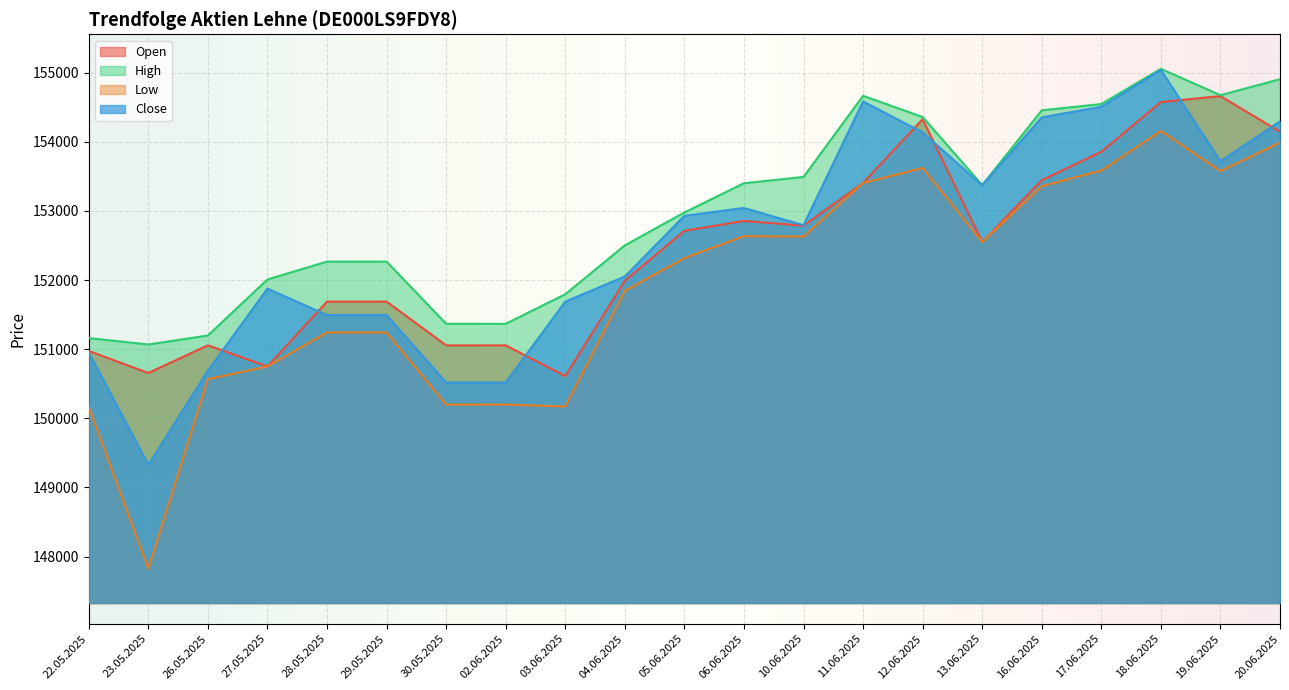

Reading left to right, extract all data points from this chart.

Open: 150974	150656	151056	150751	151689	151689	151055	151055	150611	151991	152712	152856	152787	153405	154328	152551	153445	153856	154576	154662	154146
High: 151160	151068	151198	152009	152267	152267	151367	151367	151795	152502	152978	153401	153492	154666	154359	153374	154456	154547	155056	154675	154906
Low: 150163	147827	150566	150751	151242	151242	150199	150199	150171	151844	152318	152635	152630	153405	153623	152551	153359	153584	154158	153577	153990
Close: 150951	149327	150690	151876	151494	151494	150518	150518	151688	152052	152930	153043	152794	154585	154136	153372	154354	154507	155040	153718	154296